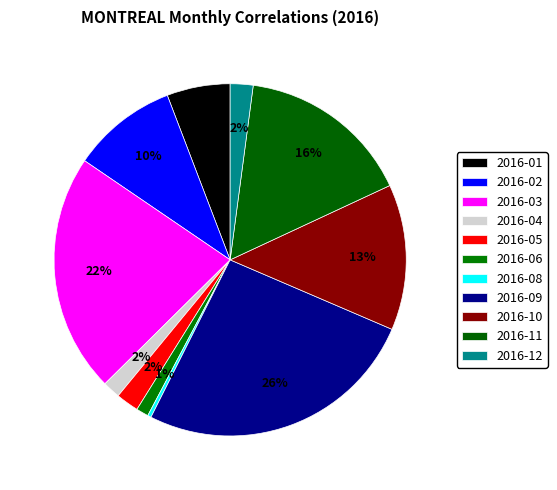

How many segments does this pie chart have?

11